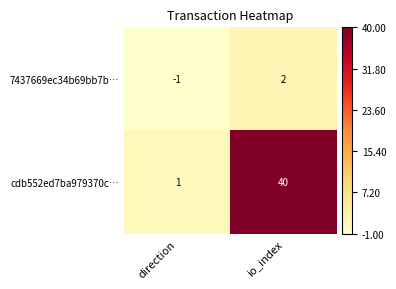

What is the difference between the highest and lowest values at io_index?

38